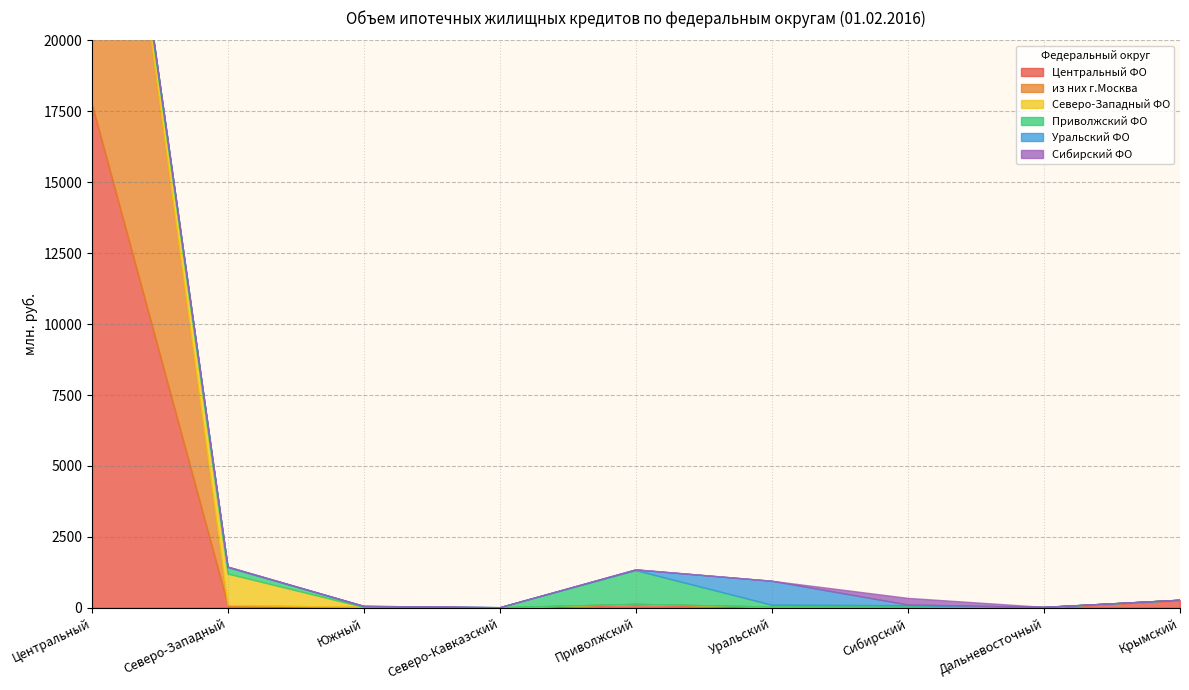

At which label is Северо-Западный ФО closest to 556?

Центральный